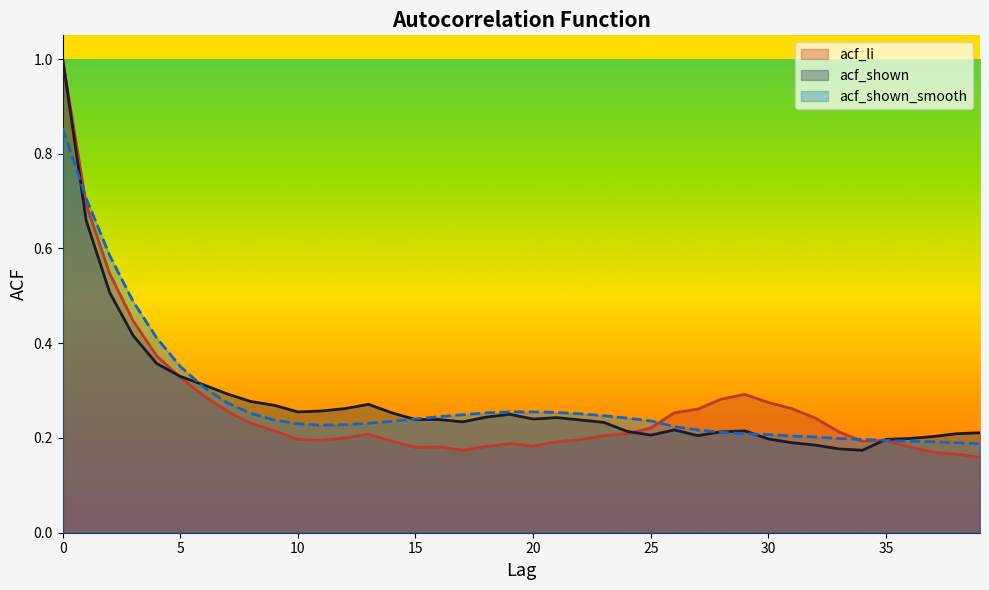

Reading left to right, what are all the values shown in this chart?

acf_li: 0=1.0	1=0.7	2=0.5	3=0.4	4=0.4	5=0.3	6=0.3	7=0.3	8=0.2	9=0.2	10=0.2	11=0.2	12=0.2	13=0.2	14=0.2	15=0.2	16=0.2	17=0.2	18=0.2	19=0.2	20=0.2	21=0.2	22=0.2	23=0.2	24=0.2	25=0.2	26=0.3	27=0.3	28=0.3	29=0.3	30=0.3	31=0.3	32=0.2	33=0.2	34=0.2	35=0.2	36=0.2	37=0.2	38=0.2	39=0.2
acf_shown: 0=1.0	1=0.7	2=0.5	3=0.4	4=0.4	5=0.3	6=0.3	7=0.3	8=0.3	9=0.3	10=0.3	11=0.3	12=0.3	13=0.3	14=0.3	15=0.2	16=0.2	17=0.2	18=0.2	19=0.2	20=0.2	21=0.2	22=0.2	23=0.2	24=0.2	25=0.2	26=0.2	27=0.2	28=0.2	29=0.2	30=0.2	31=0.2	32=0.2	33=0.2	34=0.2	35=0.2	36=0.2	37=0.2	38=0.2	39=0.2
acf_shown_smooth: 0=0.9	1=0.7	2=0.6	3=0.5	4=0.4	5=0.4	6=0.3	7=0.3	8=0.3	9=0.2	10=0.2	11=0.2	12=0.2	13=0.2	14=0.2	15=0.2	16=0.2	17=0.2	18=0.3	19=0.3	20=0.3	21=0.3	22=0.3	23=0.2	24=0.2	25=0.2	26=0.2	27=0.2	28=0.2	29=0.2	30=0.2	31=0.2	32=0.2	33=0.2	34=0.2	35=0.2	36=0.2	37=0.2	38=0.2	39=0.2